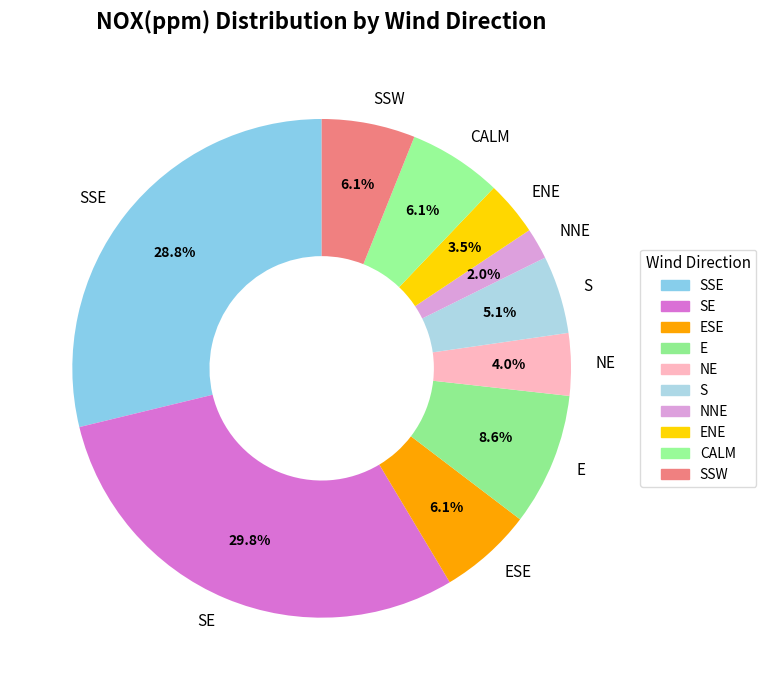

To the nearest percent, what is the combined percentage of SE and ESE?

36%